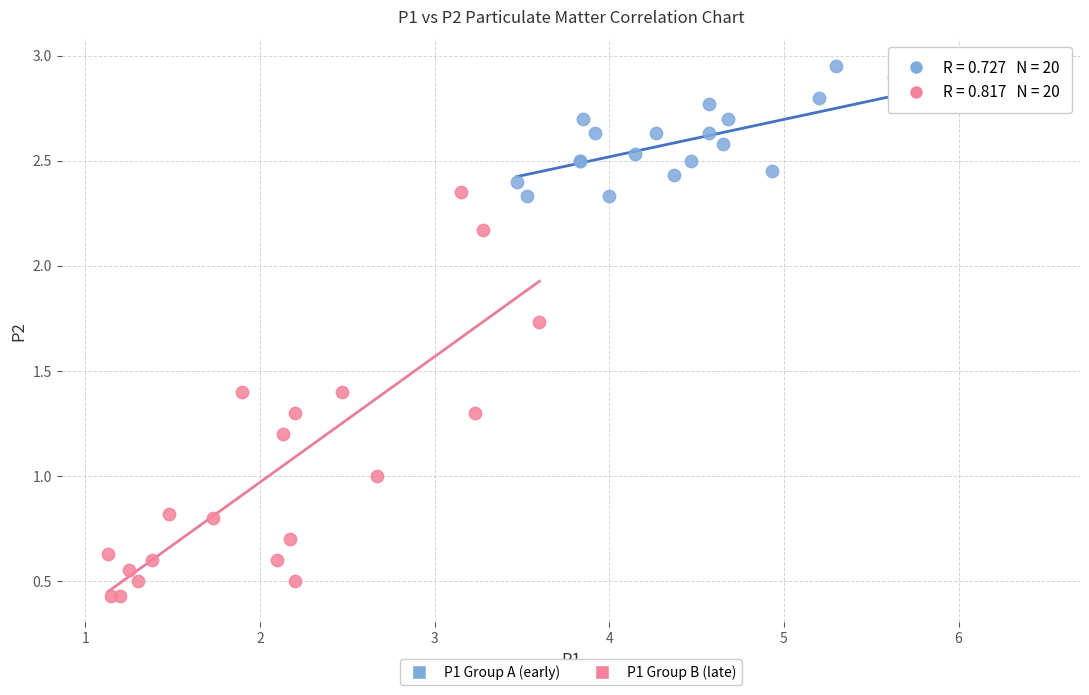

Which series contains the lowest Y value?

P1 Group B (late)